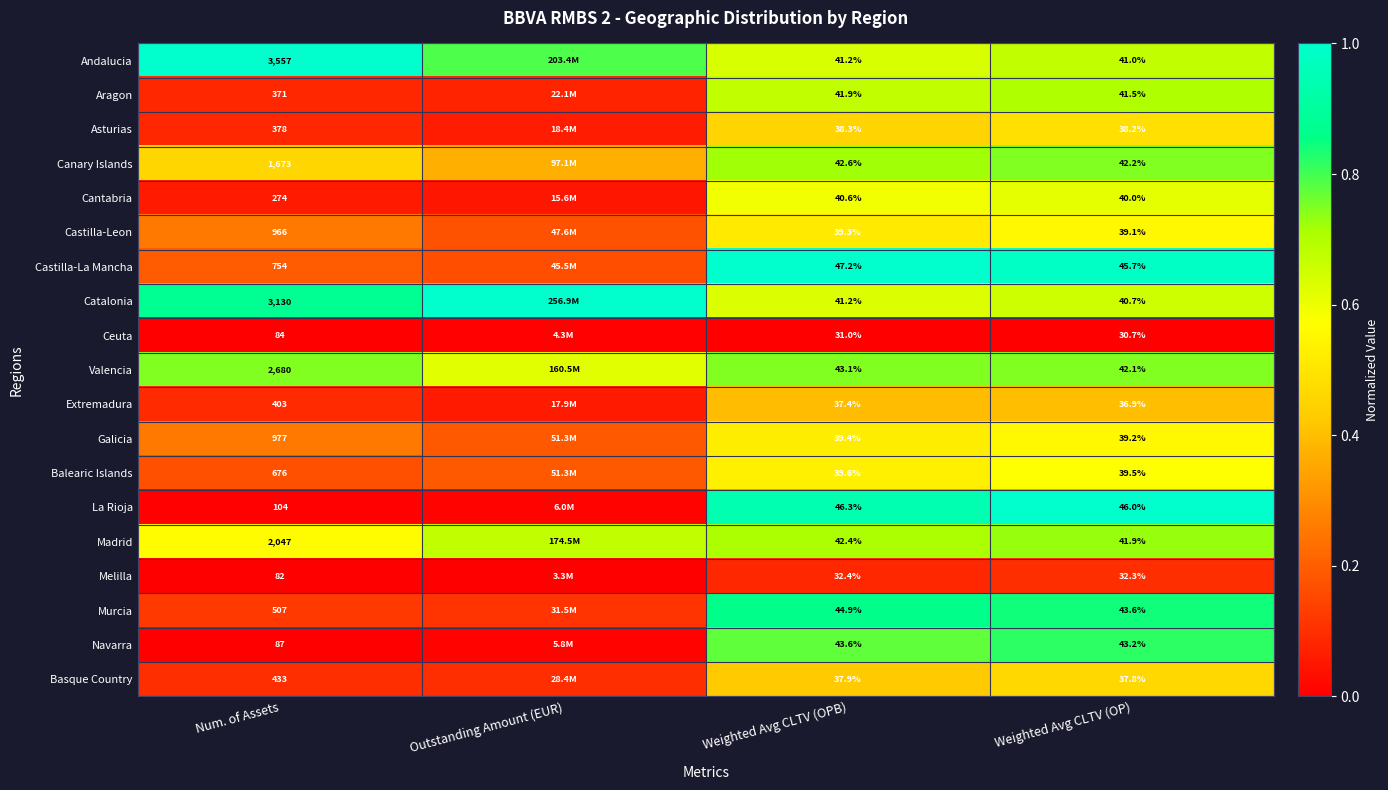

Which has a higher value, Num. of Assets or Weighted Avg CLTV (OPB)?

Num. of Assets